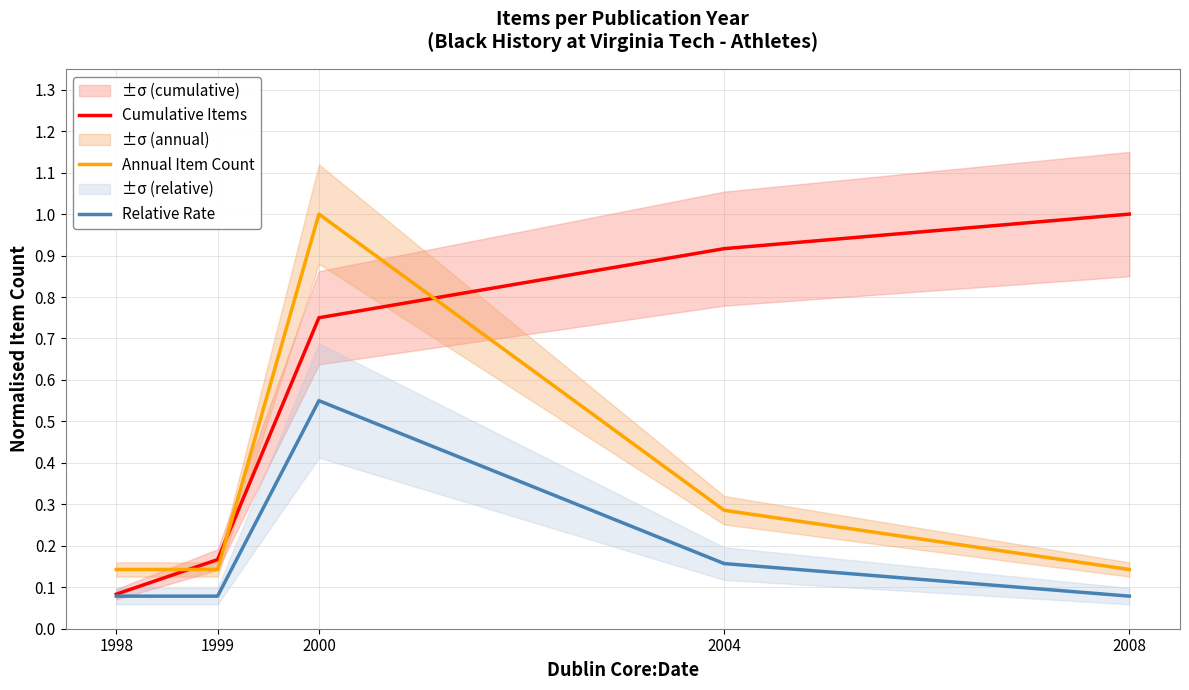

Is the value of Annual Item Count at 2000 greater than the value of Relative Rate at 2004?

Yes